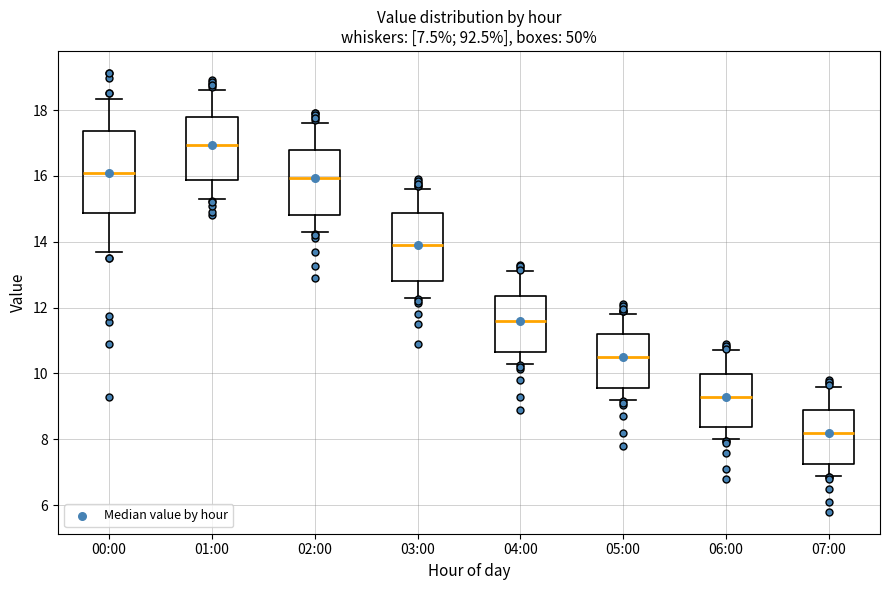

Which box's median line is the lowest?

07:00